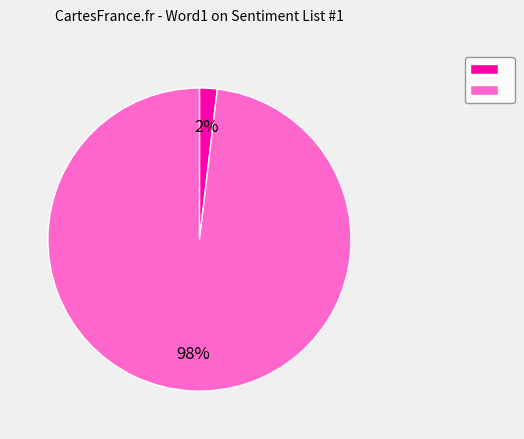

To the nearest percent, what is the average slice percentage?

50%